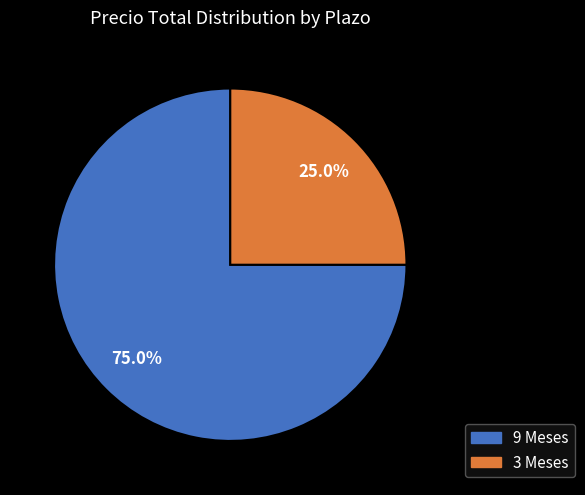

What percentage do 9 Meses and 3 Meses together represent?

100.0%